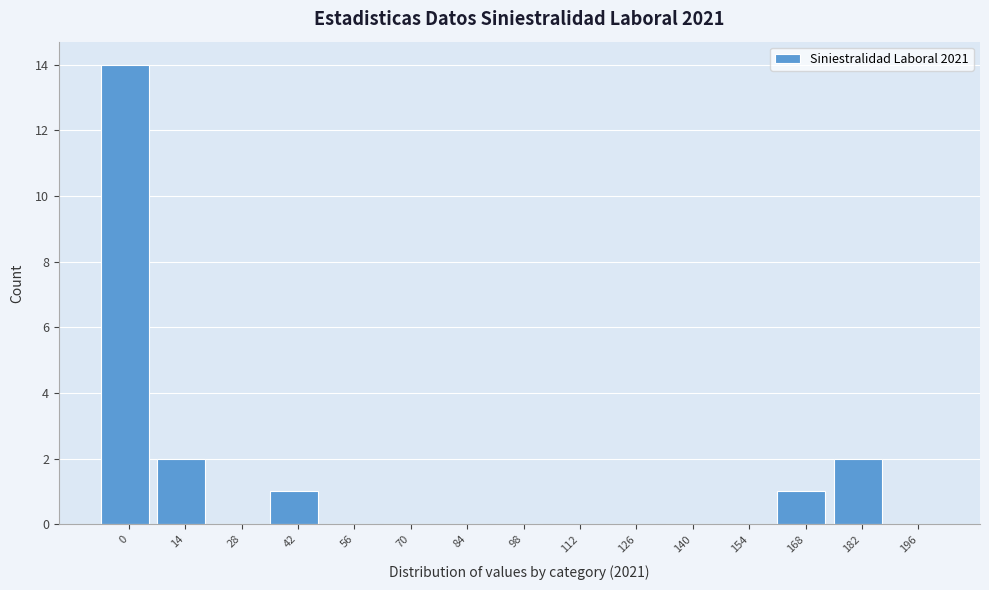

Reading left to right, what are all the values shown in this chart?

0=14	14=2	28=0	42=1	56=0	70=0	84=0	98=0	112=0	126=0	140=0	154=0	168=1	182=2	196=0